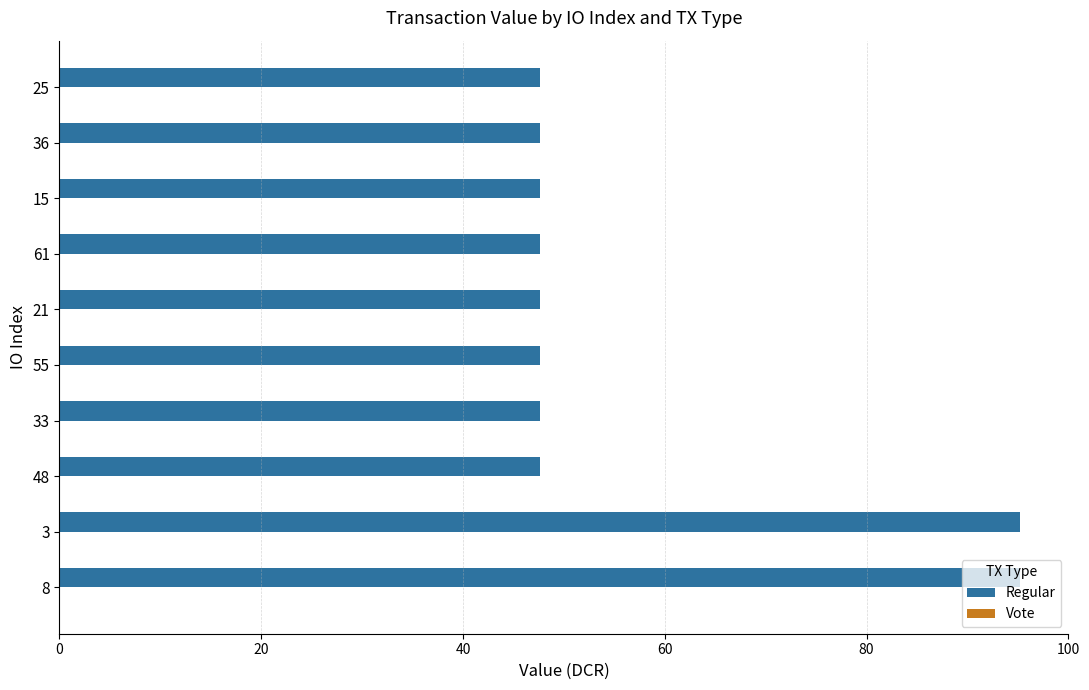

What is the smallest value displayed?

47.6